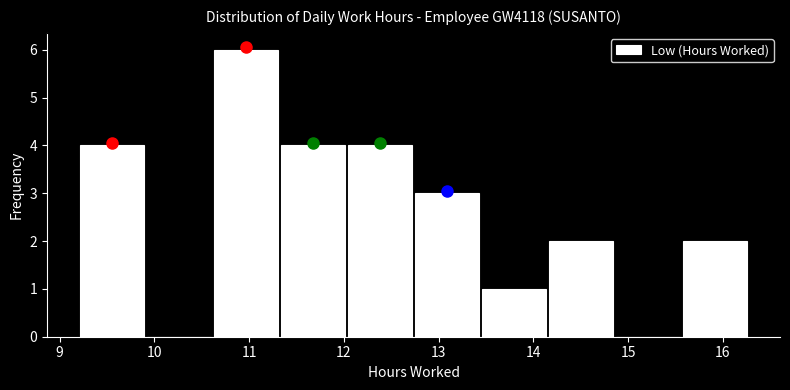

Reading left to right, list every bar in this chart as the range it spans on the x-axis followed by its height. Neither the bar edges nor the heights are printed on the chart, so give them approximately, as read against the axes.

9.2 to 9.9: 4
9.9 to 10.6: 0
10.6 to 11.3: 6
11.3 to 12.0: 4
12.0 to 12.7: 4
12.7 to 13.4: 3
13.4 to 14.1: 1
14.1 to 14.9: 2
14.9 to 15.6: 0
15.6 to 16.3: 2